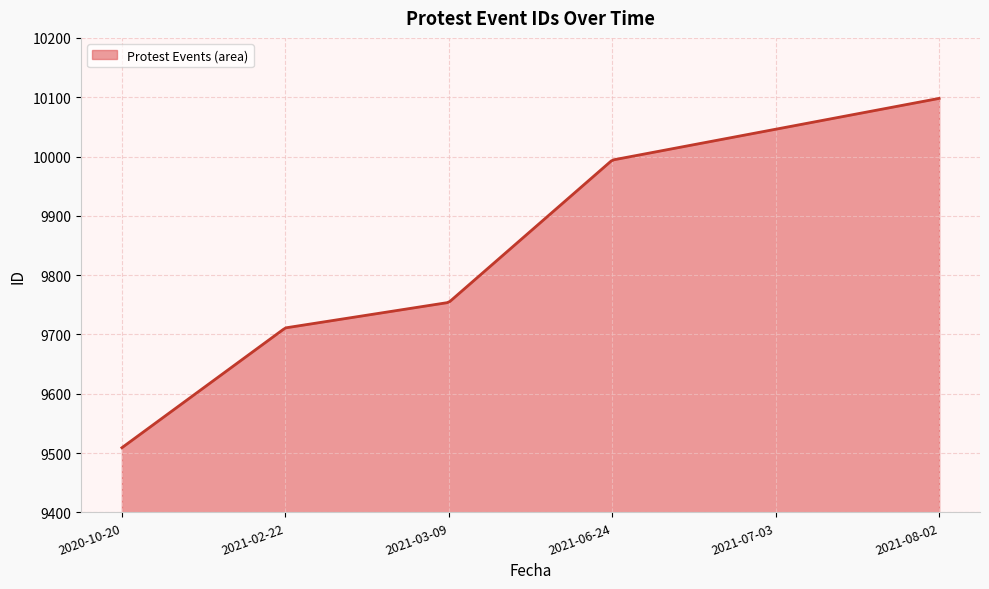

Rank the categories by value from highest to lowest.

2021-08-02, 2021-07-03, 2021-06-24, 2021-03-09, 2021-02-22, 2020-10-20